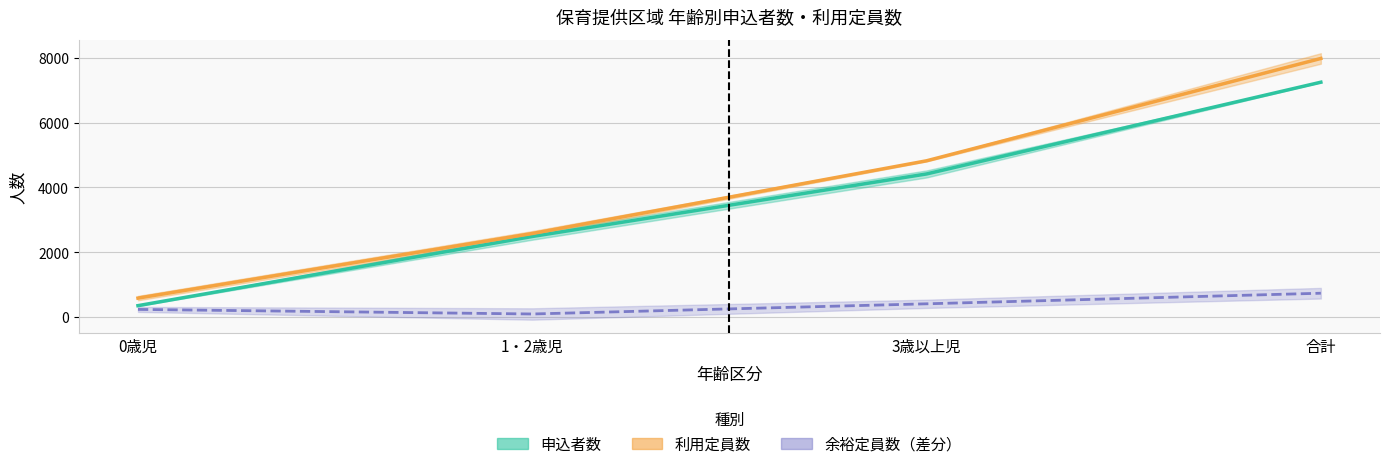

What is the smallest value displayed?

92.0